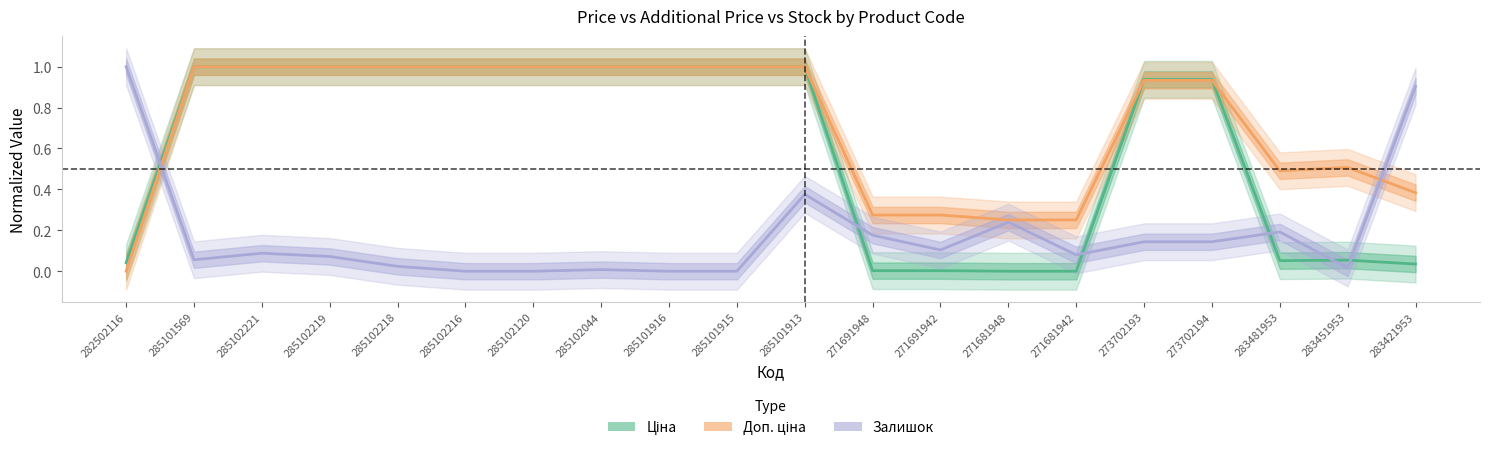

List the series in order of their peak value, lowest first.

Ціна, Доп. ціна, Залишок